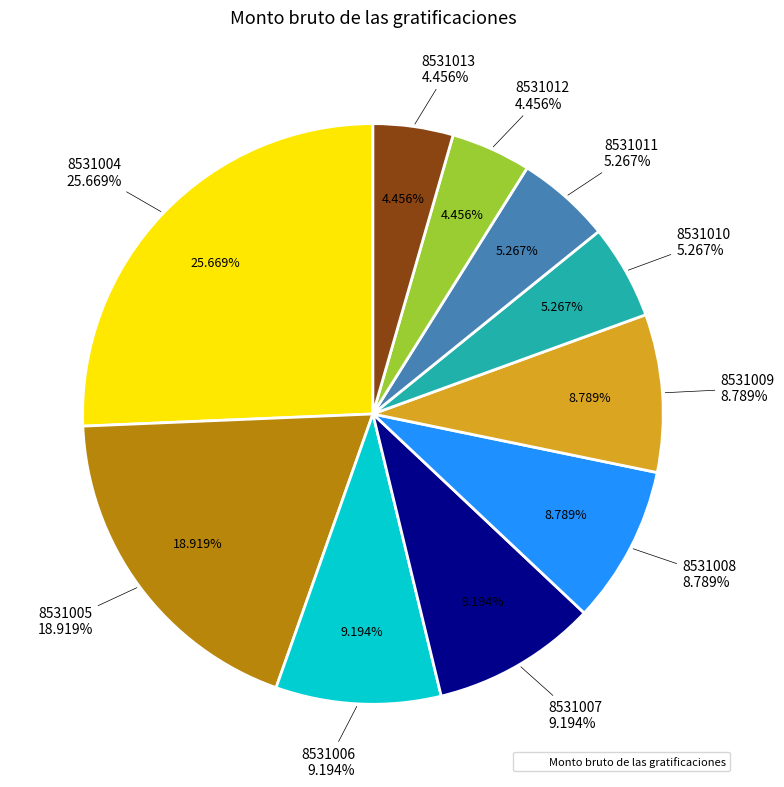

How many segments does this pie chart have?

10